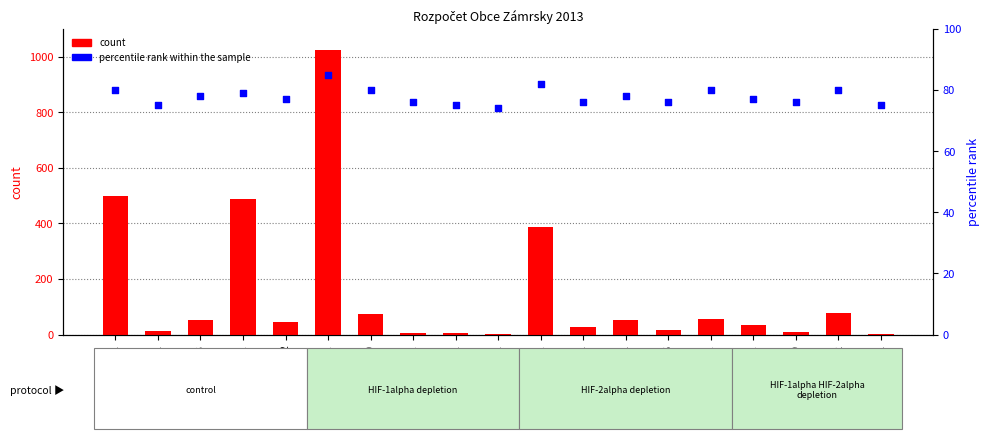

What are all the series names shown in the legend?

count, percentile rank within the sample